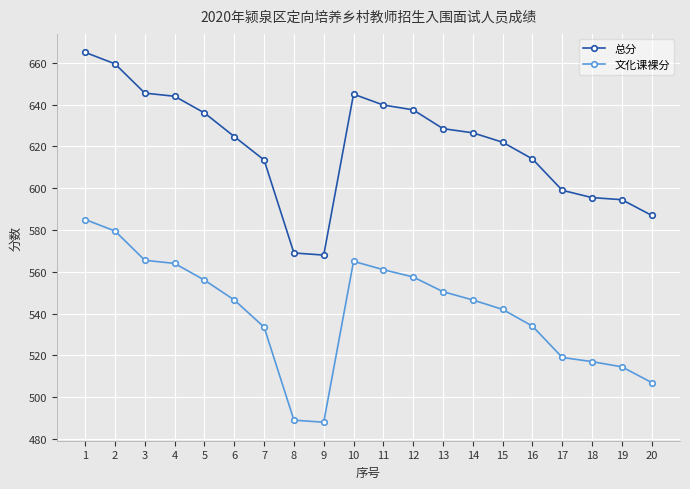

At 1, list the series in order from largest to smallest.

总分, 文化课裸分